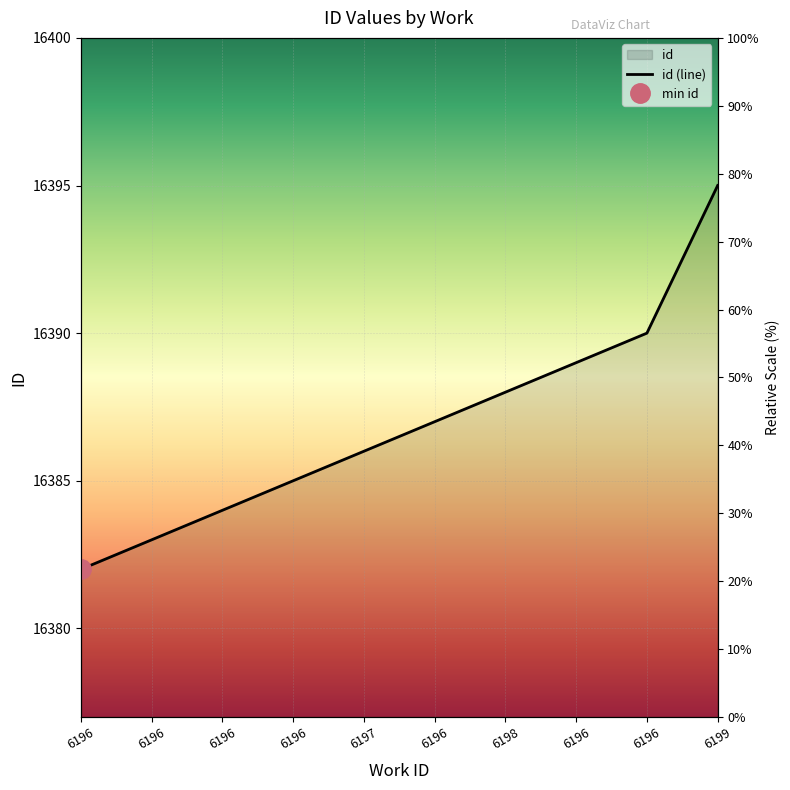

What is the label of the 8th point from the left?

6196